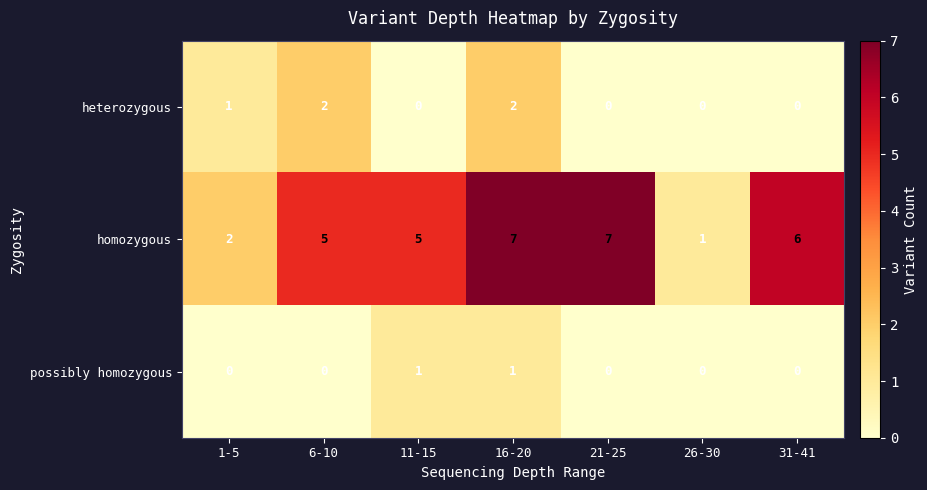

List the series in order of their peak value, lowest first.

possibly homozygous, heterozygous, homozygous